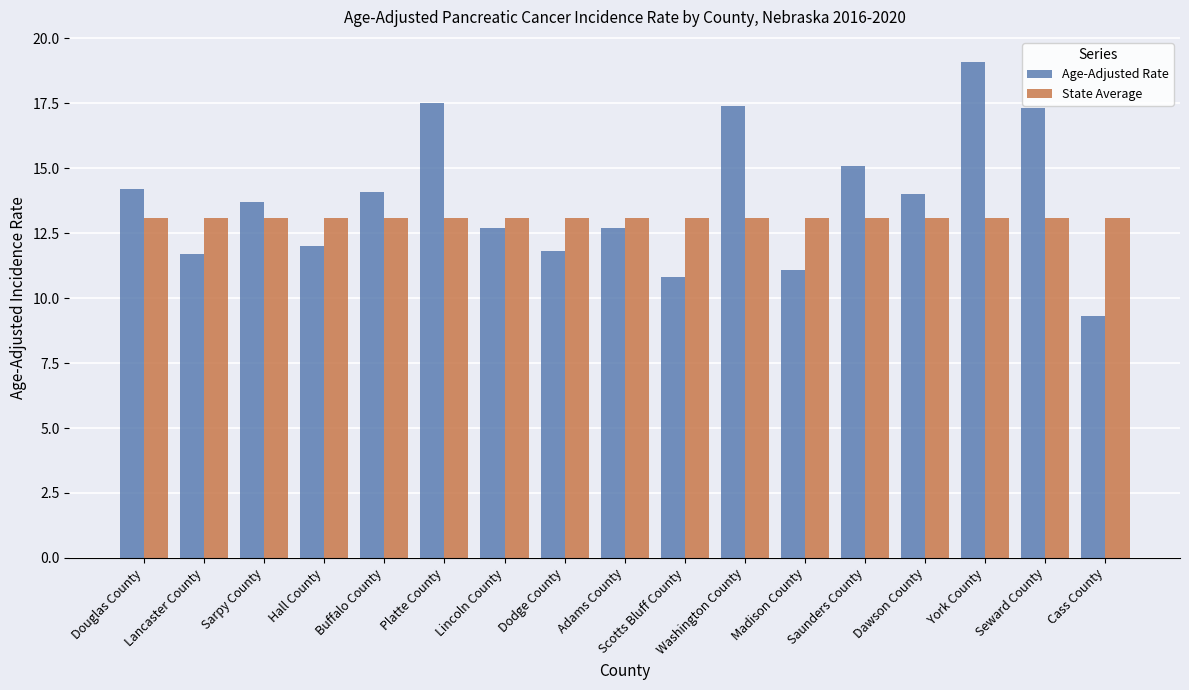

Reading left to right, what are all the values shown in this chart?

Age-Adjusted Rate: Douglas County=14.2	Lancaster County=11.7	Sarpy County=13.7	Hall County=12.0	Buffalo County=14.1	Platte County=17.5	Lincoln County=12.7	Dodge County=11.8	Adams County=12.7	Scotts Bluff County=10.8	Washington County=17.4	Madison County=11.1	Saunders County=15.1	Dawson County=14.0	York County=19.1	Seward County=17.3	Cass County=9.3
State Average: Douglas County=13.1	Lancaster County=13.1	Sarpy County=13.1	Hall County=13.1	Buffalo County=13.1	Platte County=13.1	Lincoln County=13.1	Dodge County=13.1	Adams County=13.1	Scotts Bluff County=13.1	Washington County=13.1	Madison County=13.1	Saunders County=13.1	Dawson County=13.1	York County=13.1	Seward County=13.1	Cass County=13.1